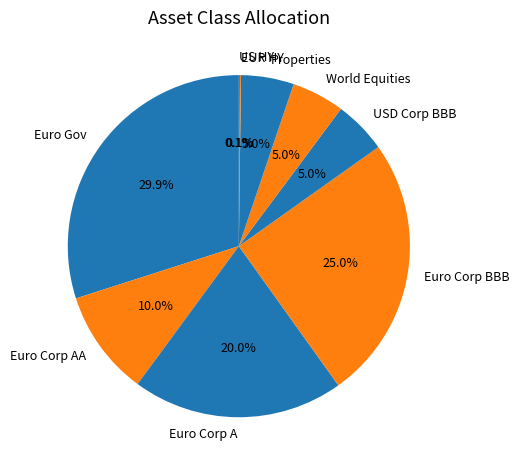

To the nearest percent, what is the average slice percentage?

11%